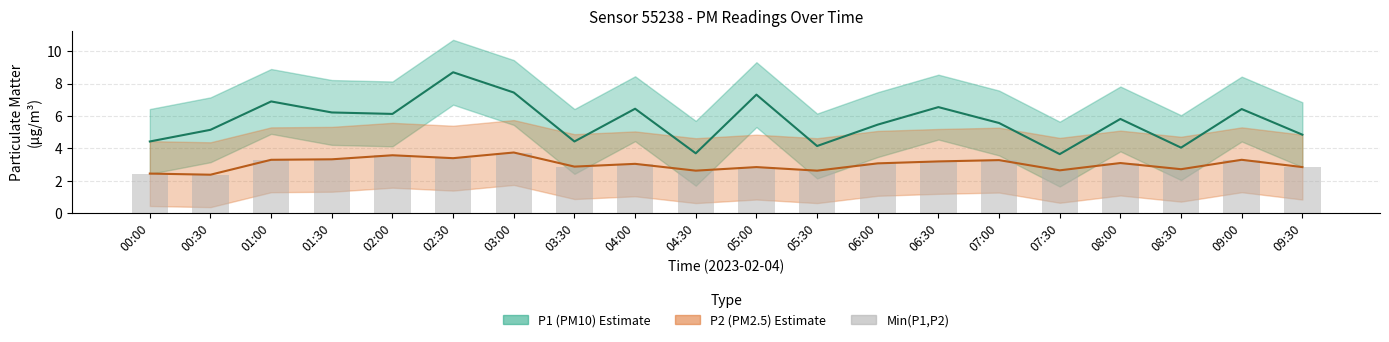

Which series has the widest spread of values?

P1 (PM10)